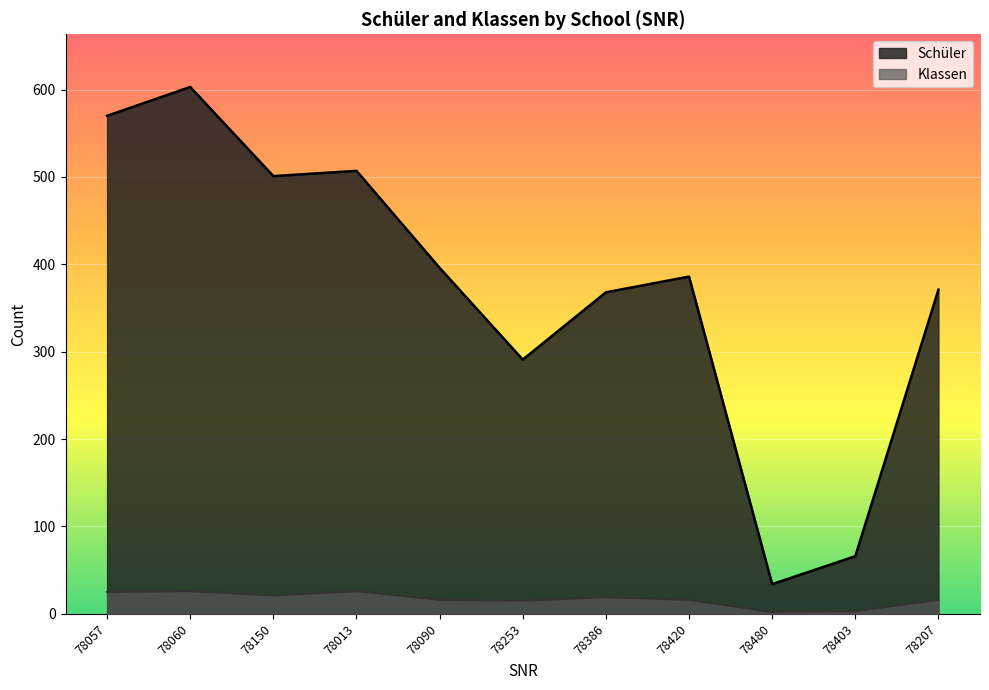

At which label is Klassen closest to 14?

78253